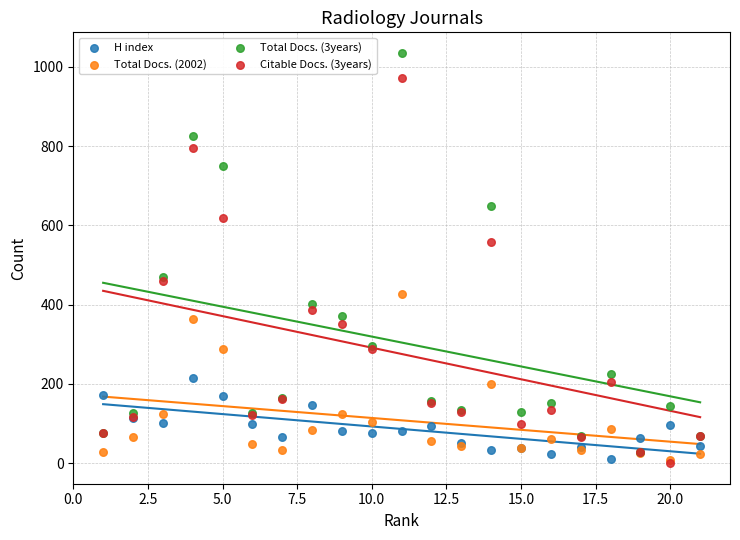

What are all the series names shown in the legend?

H index, Total Docs. (2002), Total Docs. (3years), Citable Docs. (3years)